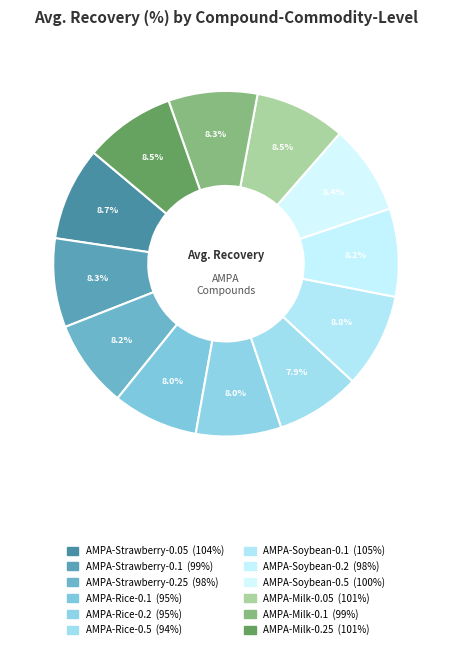

Is it true that AMPA-Rice-0.5 is 22% of the pie?

False